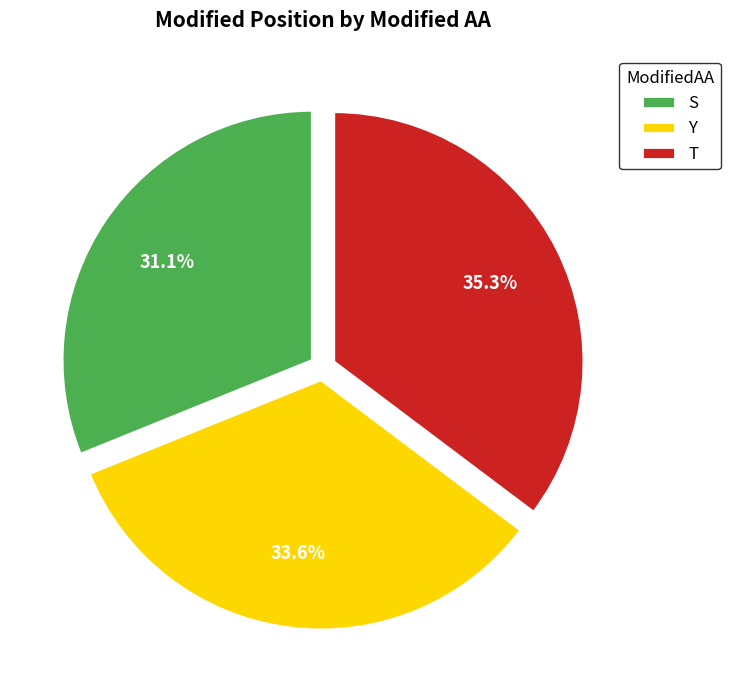

What percentage is the S slice, to the nearest percent?

31%